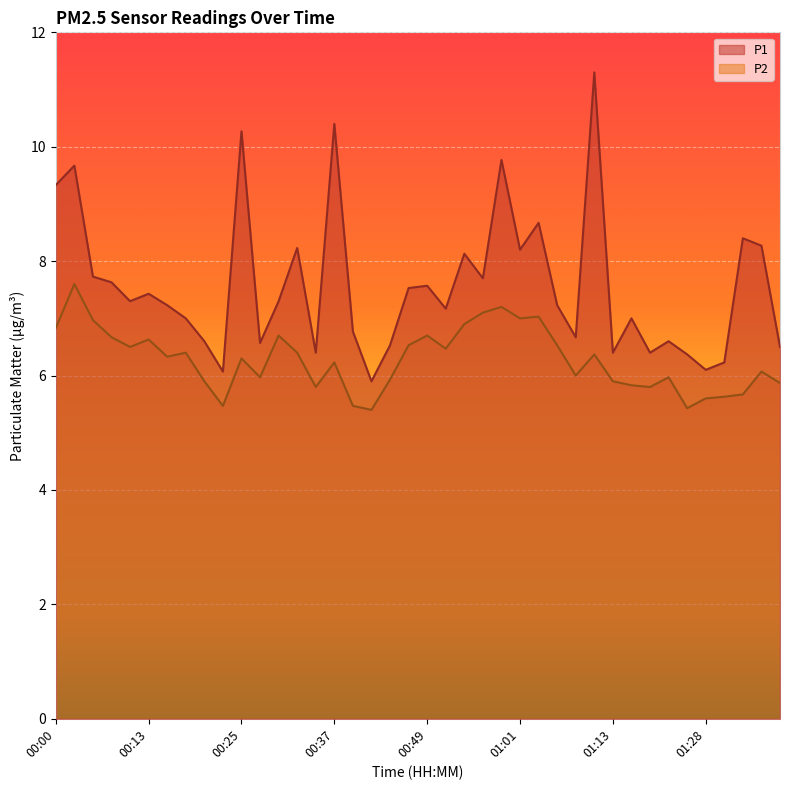

Reading left to right, list all the values displayed in this chart.

P1: 9.3	9.7	7.7	7.6	7.3	7.4	7.2	7.0	6.6	6.1	10.3	6.6	7.3	8.2	6.4	10.4	6.8	5.9	6.5	7.5	7.6	7.2	8.1	7.7	9.8	8.2	8.7	7.2	6.7	11.3	6.4	7.0	6.4	6.6	6.4	6.1	6.2	8.4	8.3	6.5
P2: 6.8	7.6	7.0	6.7	6.5	6.6	6.3	6.4	5.9	5.5	6.3	6.0	6.7	6.4	5.8	6.2	5.5	5.4	5.9	6.5	6.7	6.5	6.9	7.1	7.2	7.0	7.0	6.5	6.0	6.4	5.9	5.8	5.8	6.0	5.4	5.6	5.6	5.7	6.1	5.9